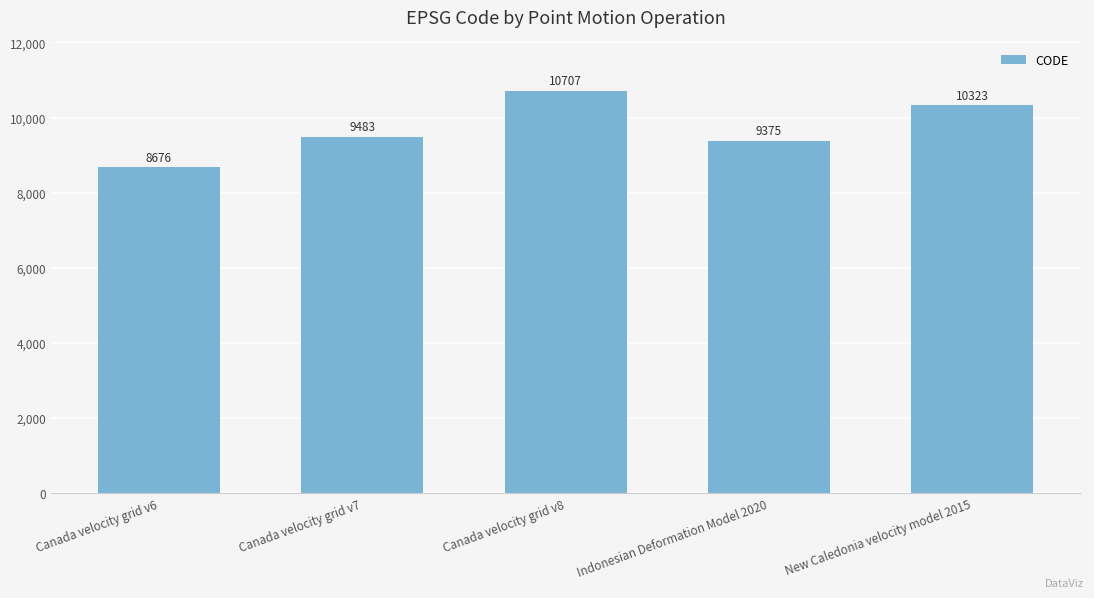

How many bars are there in total?

5